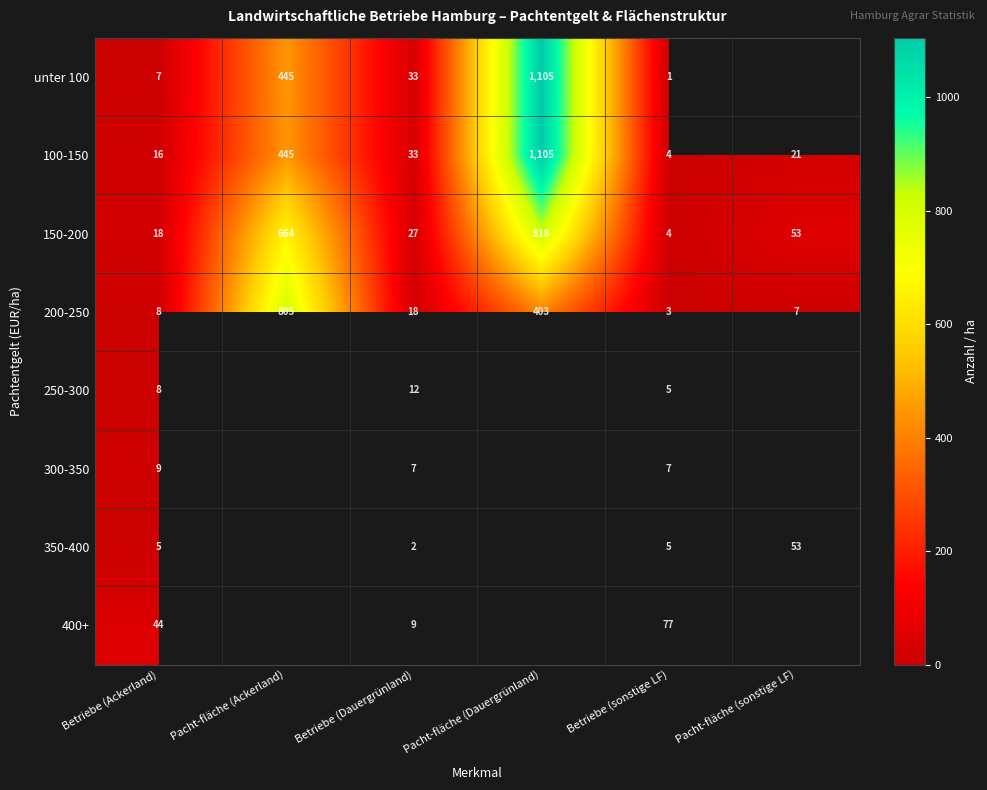

How many distinct data groups are displayed?

8